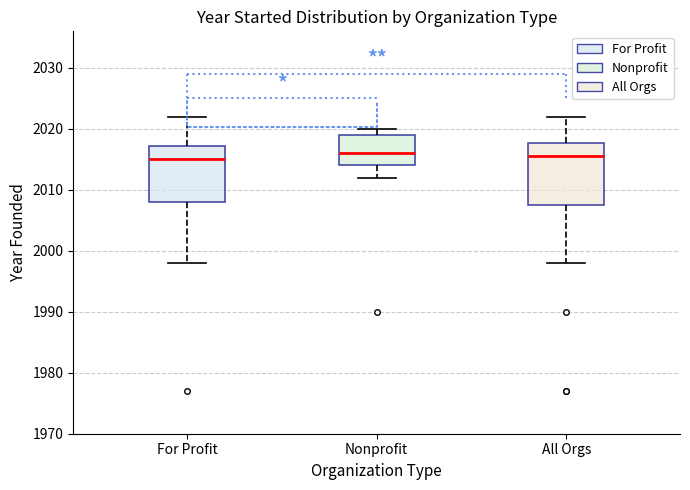

Reading left to right, transcribe this box plot: for each box, give where its median line is, the range the box spans, and where its two whiskers end, as read against the y-axis. The values are not printed on the chart, so give them approximately, as read against the axis.

For Profit: median 2015, box 2008 to 2017, whiskers 1998 to 2022
Nonprofit: median 2016, box 2014 to 2019, whiskers 2012 to 2020
All Orgs: median 2016, box 2008 to 2018, whiskers 1998 to 2022